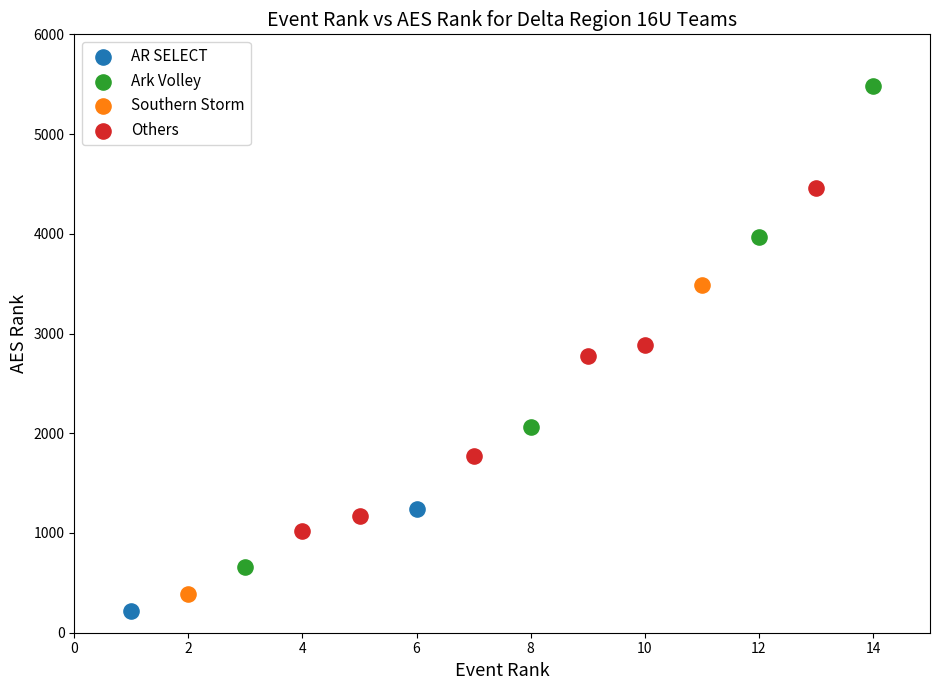

Which series reaches the minimum Y coordinate?

AR SELECT